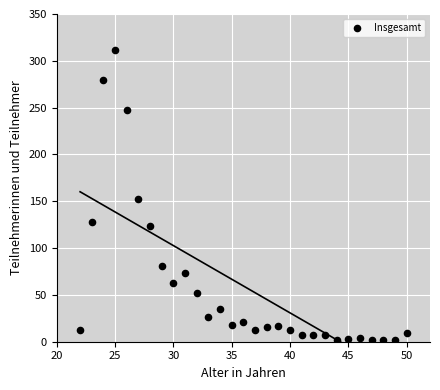

What is the range of Y values (max minus min)?

310